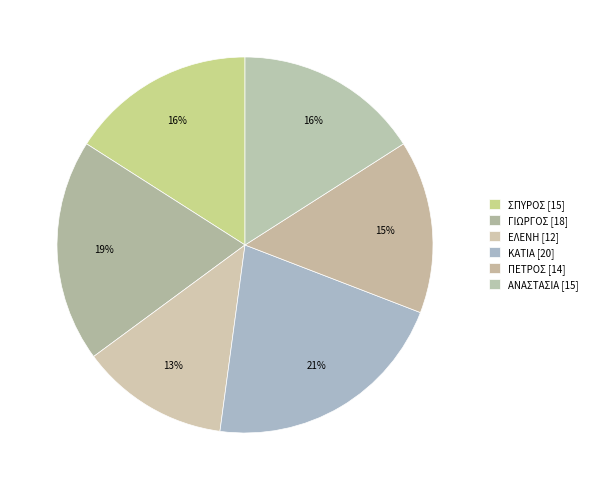

To the nearest percent, what is the difference between the largest and smallest slice percentages?

9%